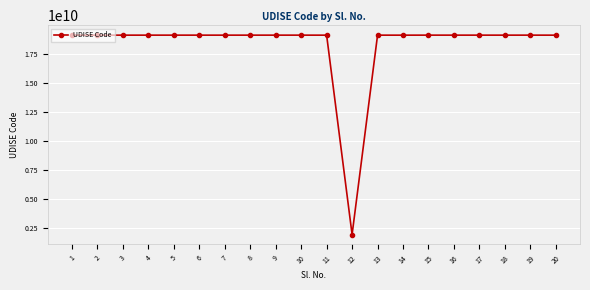

What is the value of the 8th point from the left?

19131501801